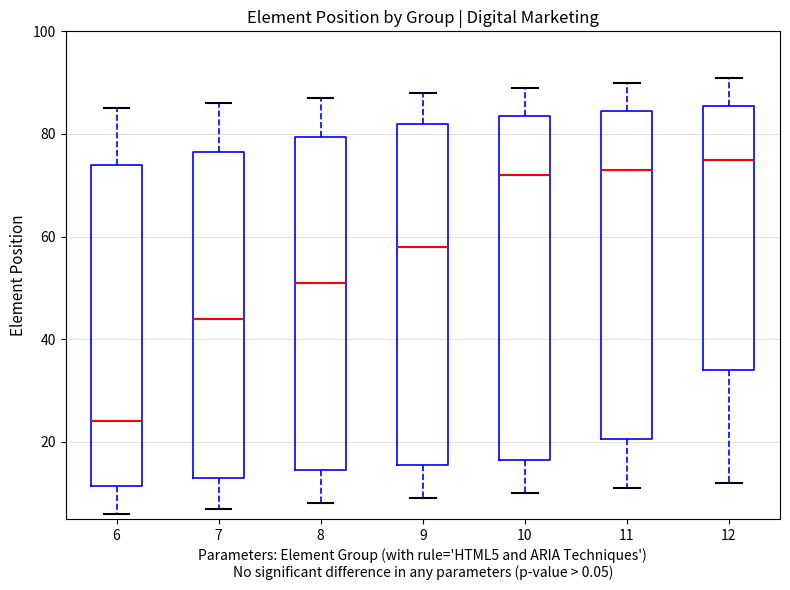

Which box's median line is the lowest?

6